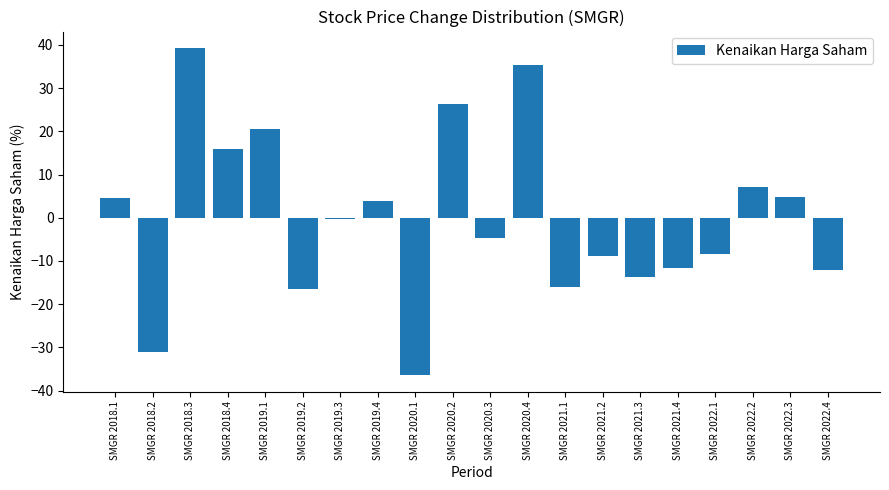

Which label corresponds to the largest value in the chart?

SMGR 2018.3